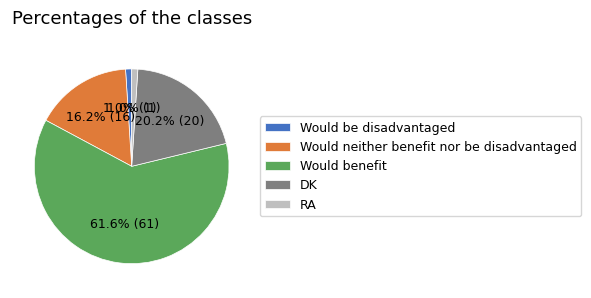

What percentage is the DK slice, to the nearest percent?

20%